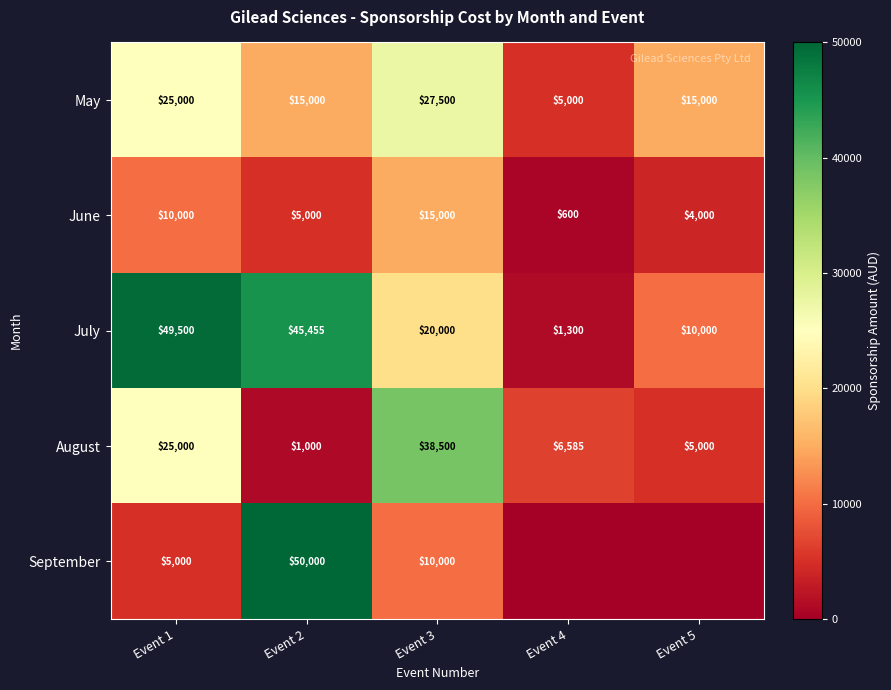

Count the number of categories in the chart.

5